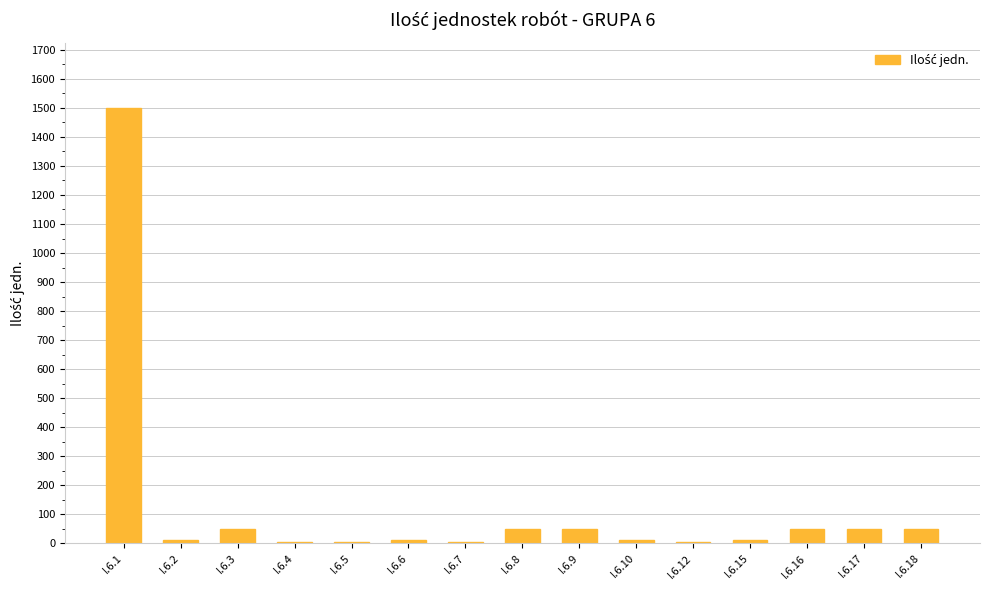

What is the sum of all values?

1860